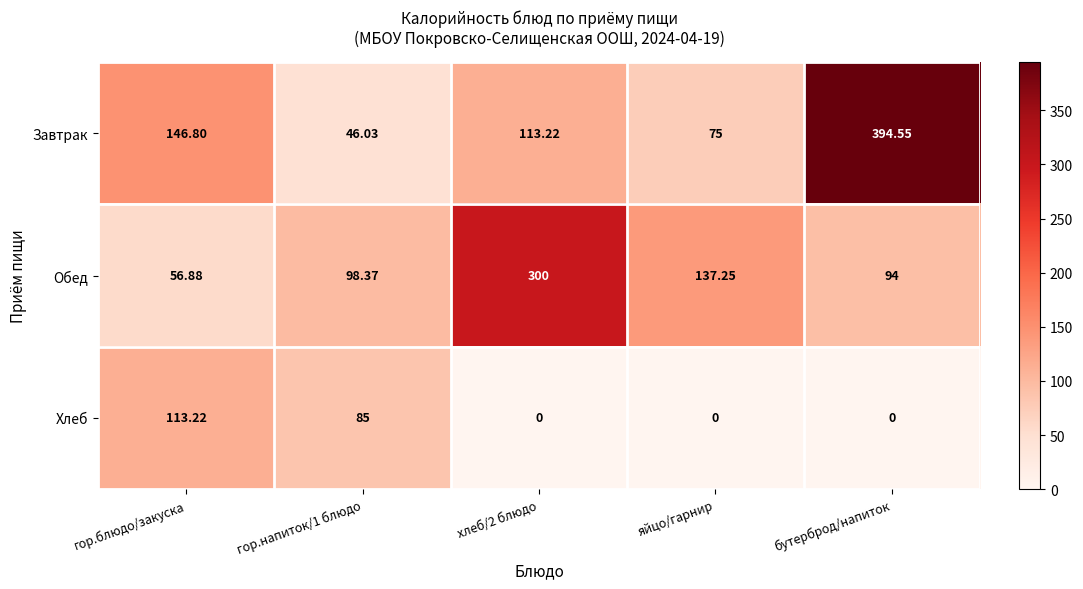

At how many categories does at least one series exceed 225?

2